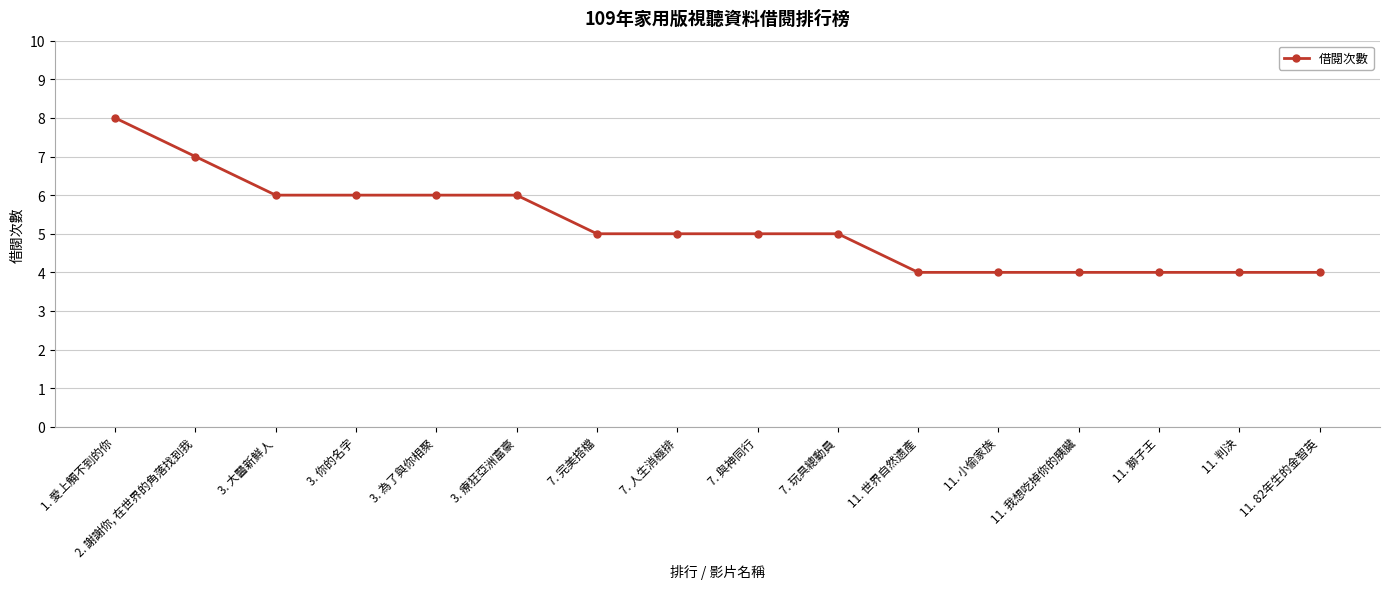

How many lines are shown in the chart?

1